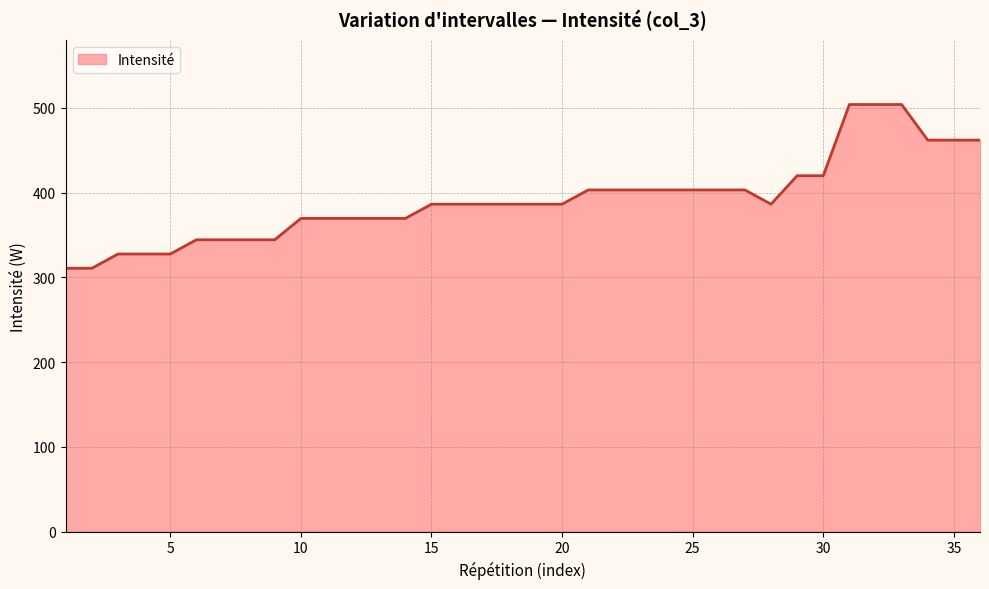

What is the smallest value displayed?

310.8